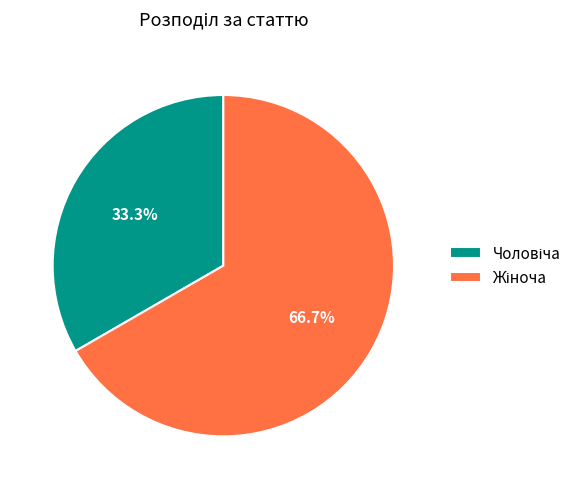

Is there any slice that represents more than half of the pie?

Yes